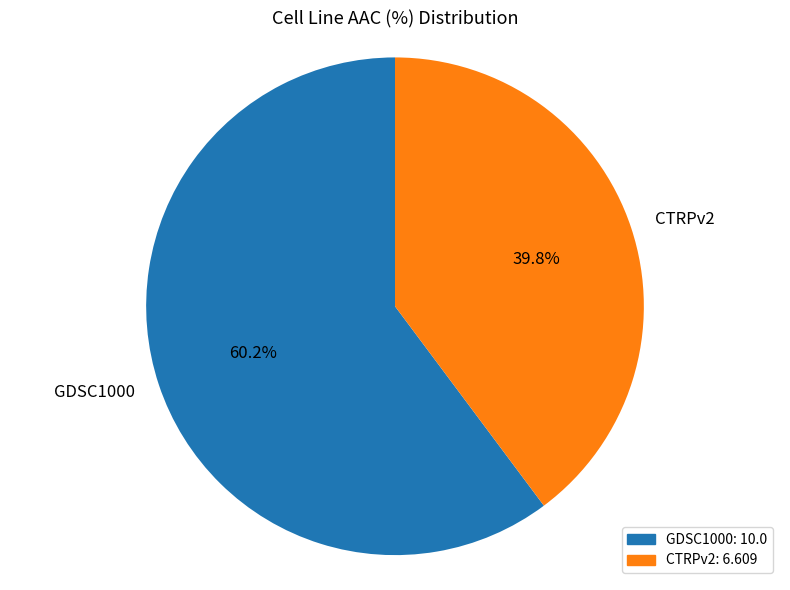

What percentage is the GDSC1000 slice, to the nearest percent?

60%